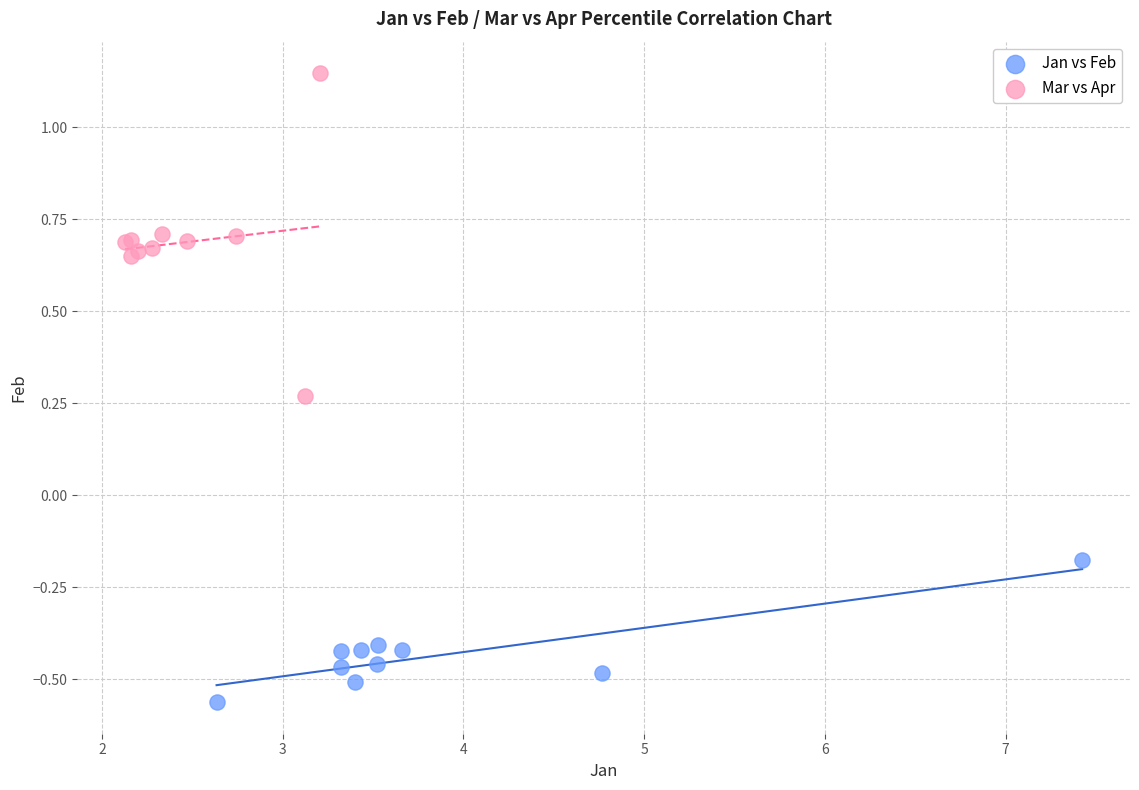

Which series has the largest Y range (max minus min)?

Mar vs Apr